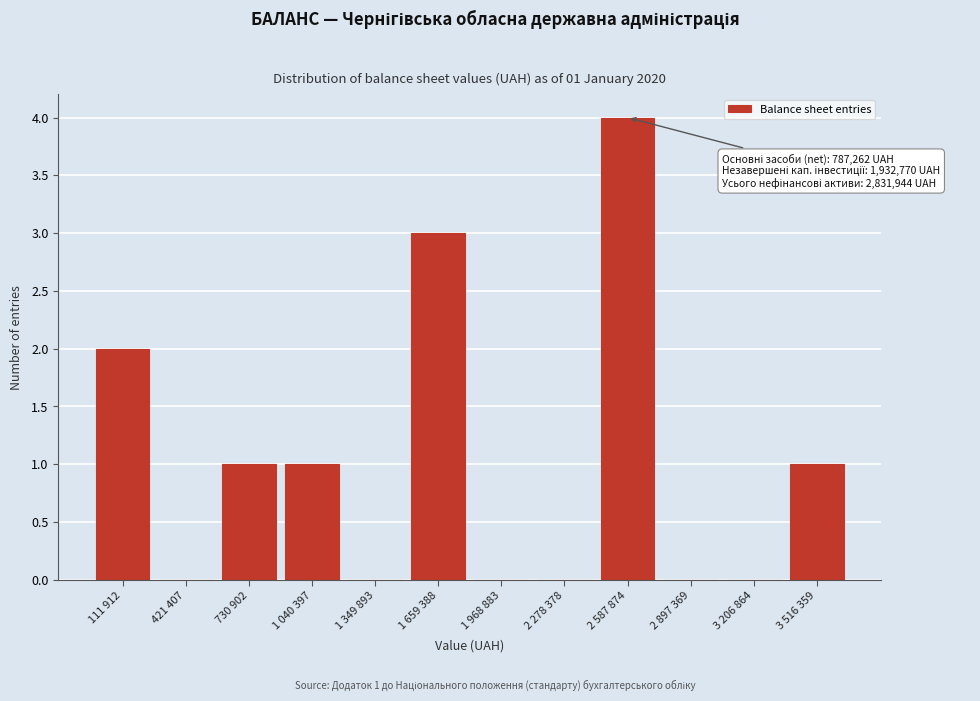

Reading left to right, transcribe all the data shown in this chart.

111 912=2	421 407=0	730 902=1	1 040 397=1	1 349 893=0	1 659 388=3	1 968 883=0	2 278 378=0	2 587 874=4	2 897 369=0	3 206 864=0	3 516 359=1